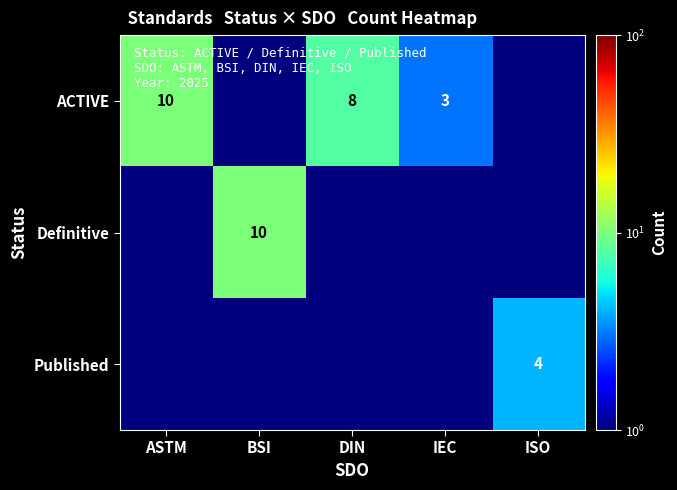

What is the sum of the ACTIVE values at DIN and ASTM?

18.0